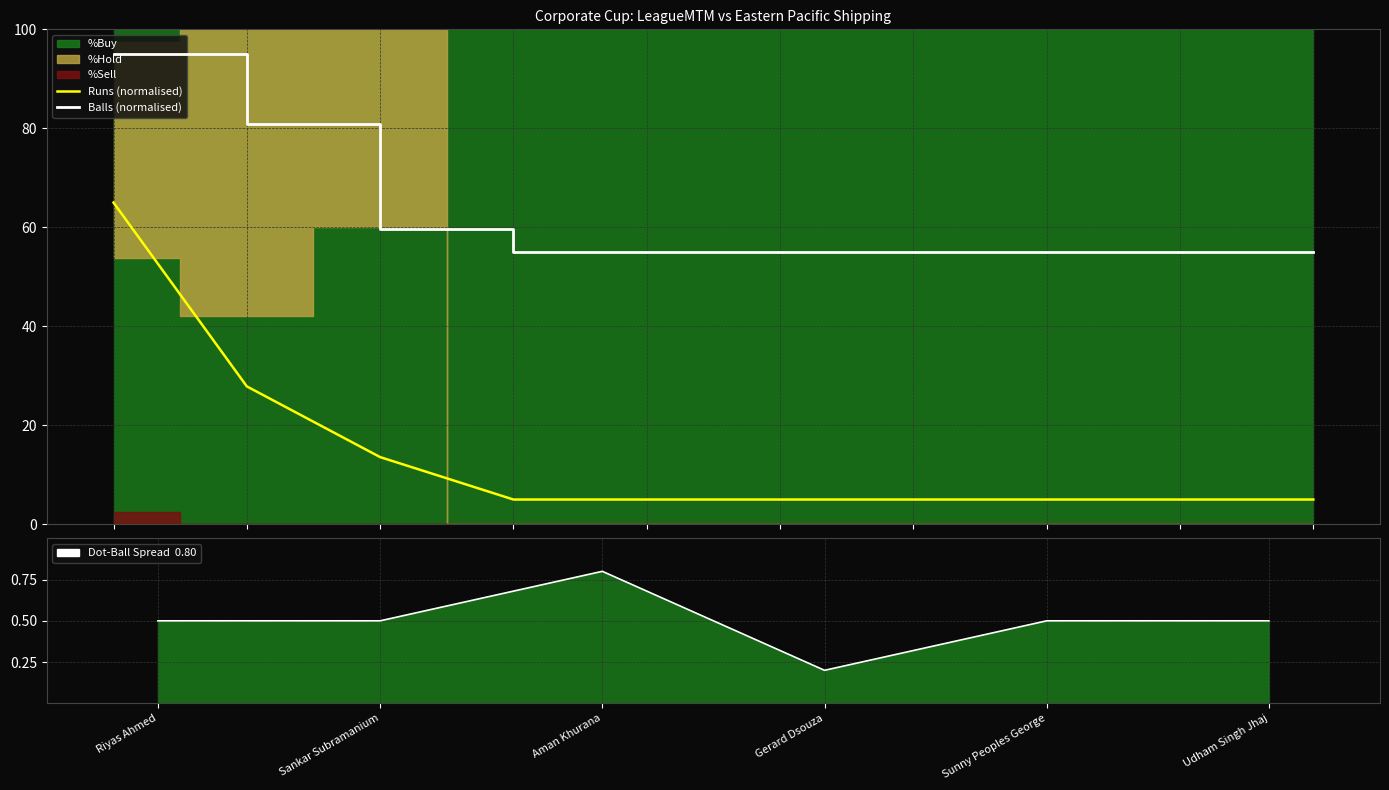

True or false: Balls (normalised) and Runs (normalised) cross at least once.

False